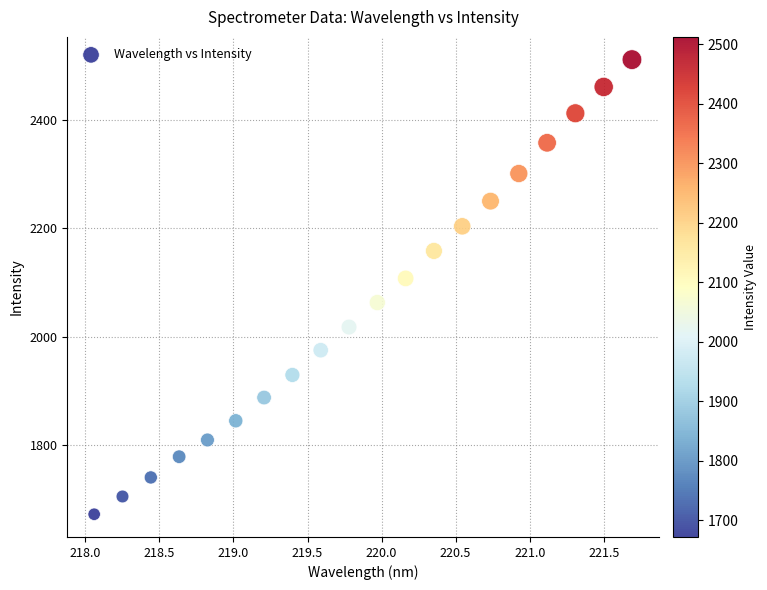

What is the range of X values (max minus min)?

3.6